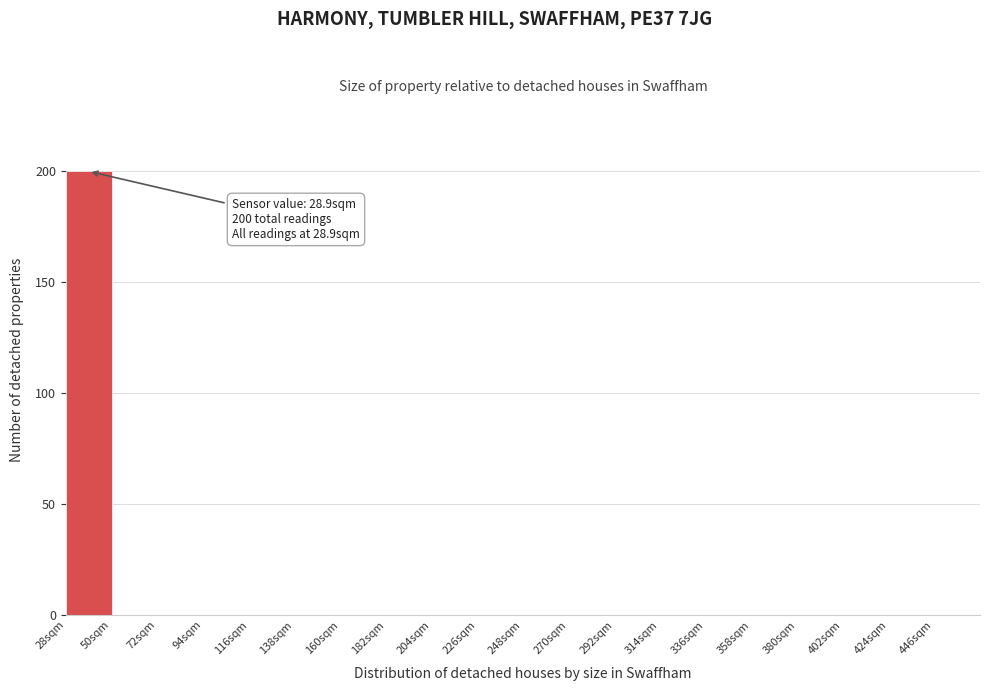

Which range on the x-axis has the tallest bar?

28 to 50